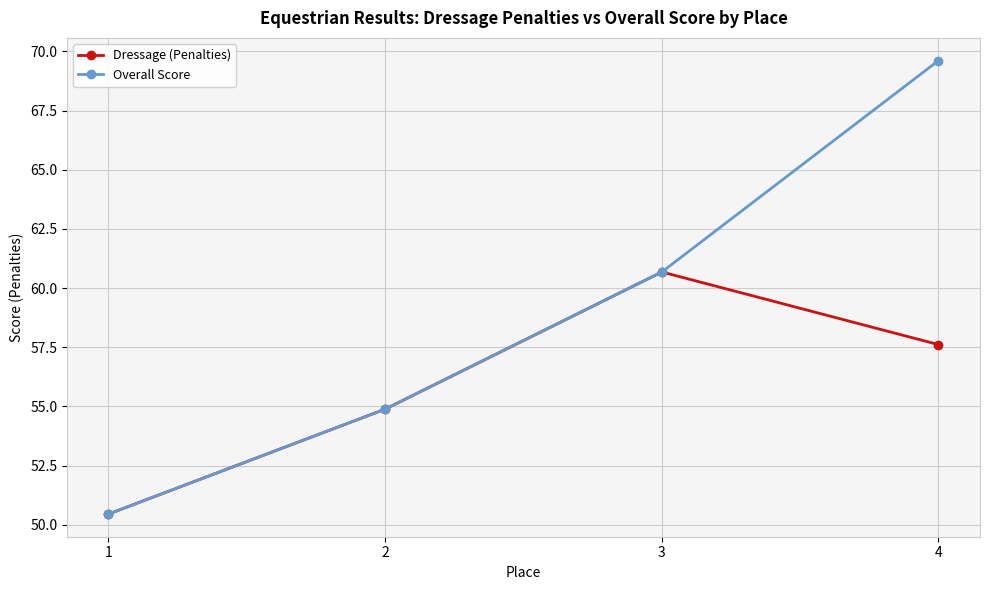

What is the sum of all Dressage (Penalties) values?

223.6